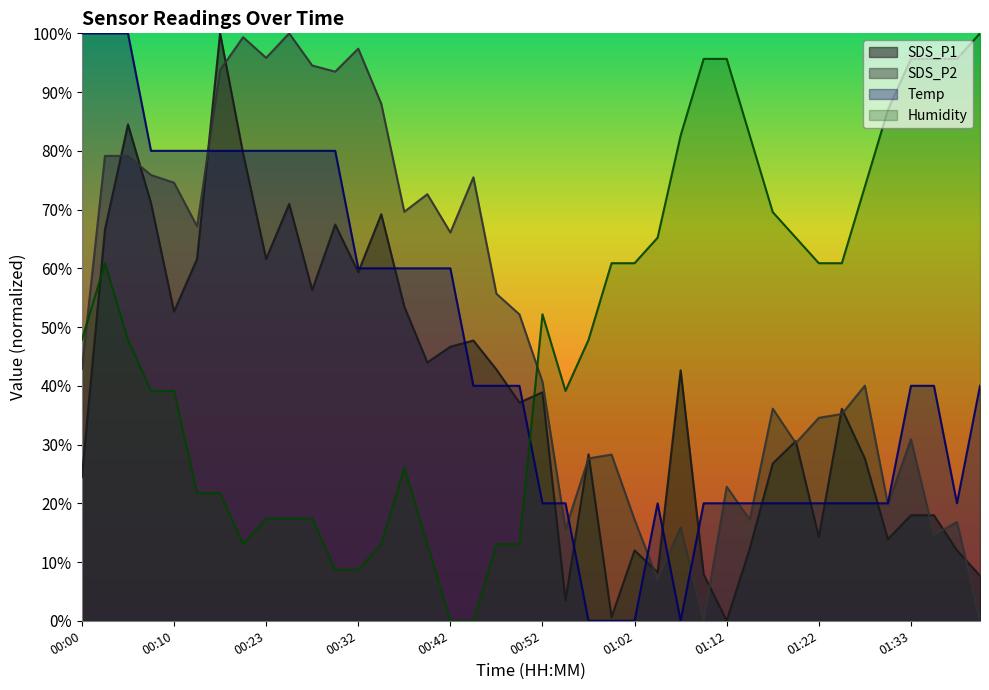

What is the difference between the highest and lowest values at 00:03?

39.1